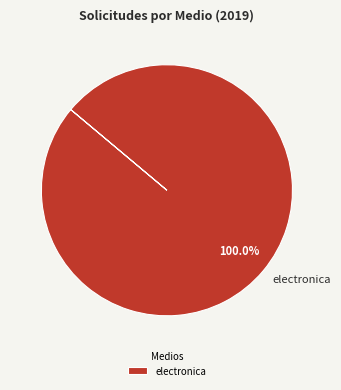

Is there any slice that represents more than half of the pie?

Yes